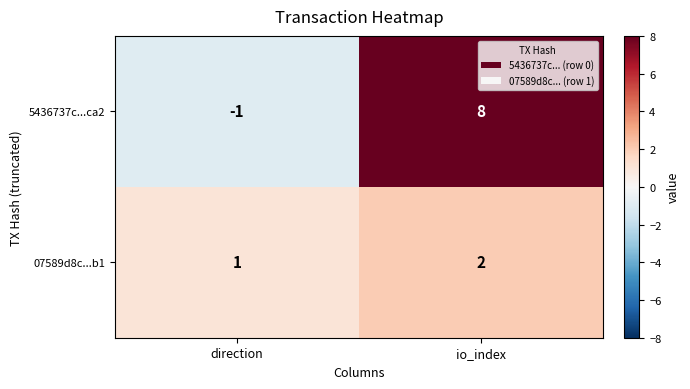

List the series in order of their overall mean, highest first.

5436737c...ca2, 07589d8c...b1